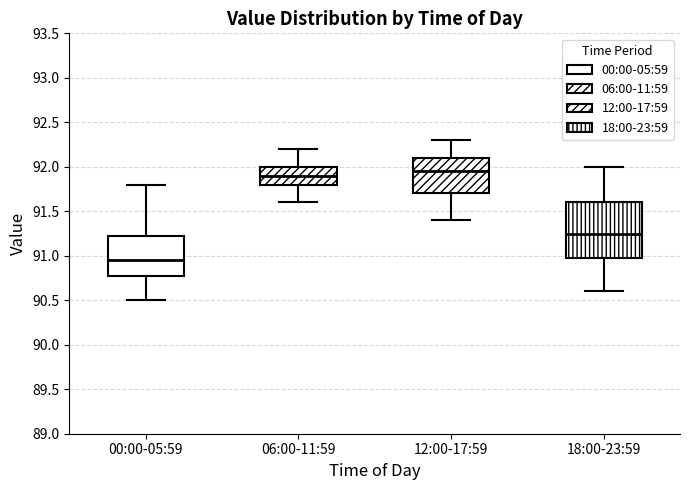

Reading left to right, read every box against the y-axis: the position of its median line, the range the box covers, and the ends of its whiskers. The values are not printed on the chart, so give them approximately, as read against the axis.

00:00-05:59: median 90.95, box 90.80 to 91.25, whiskers 90.50 to 91.80
06:00-11:59: median 91.90, box 91.80 to 92.00, whiskers 91.60 to 92.20
12:00-17:59: median 91.95, box 91.70 to 92.10, whiskers 91.40 to 92.30
18:00-23:59: median 91.25, box 91.00 to 91.60, whiskers 90.60 to 92.00